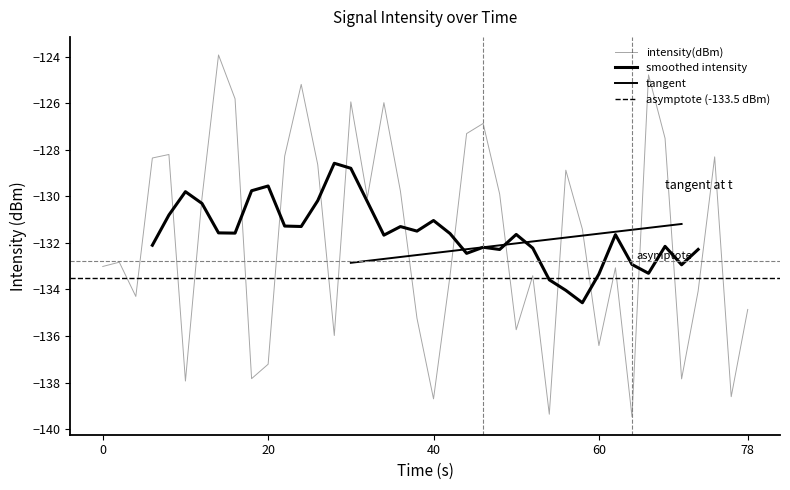

How many data points are less than -131?

21